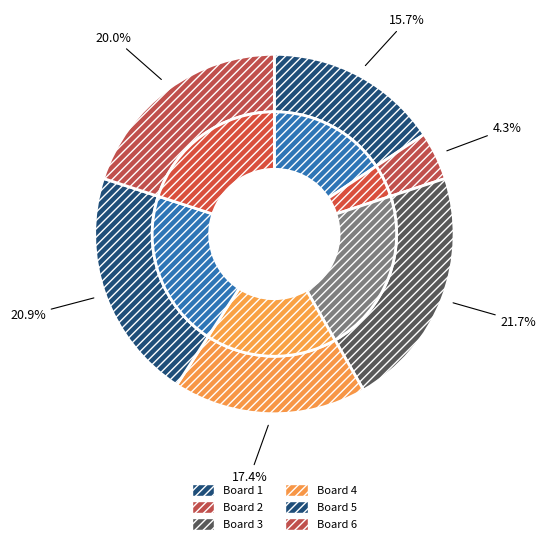

What is the change in value from Board 3 to Board 5?

-1